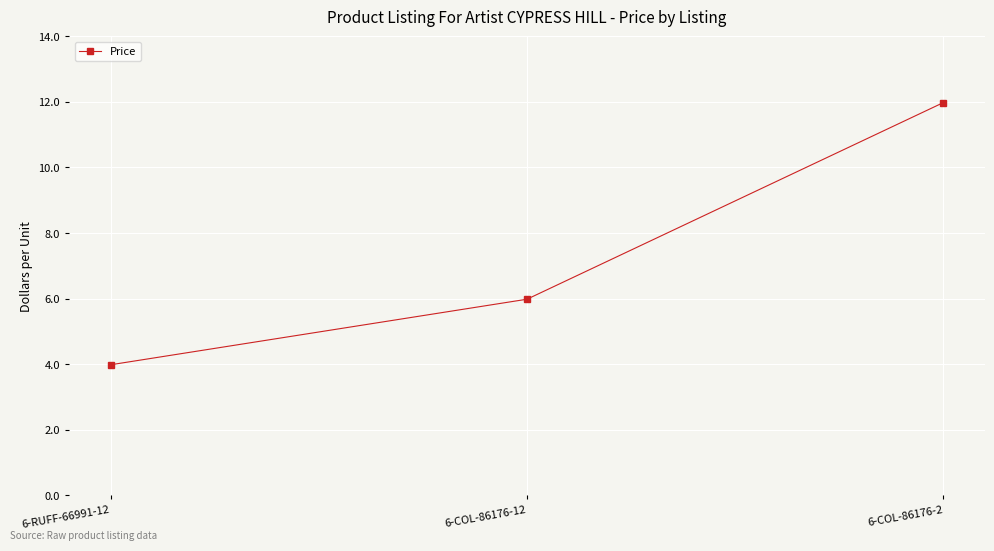

Is this an area chart (filled region under the line)?

No